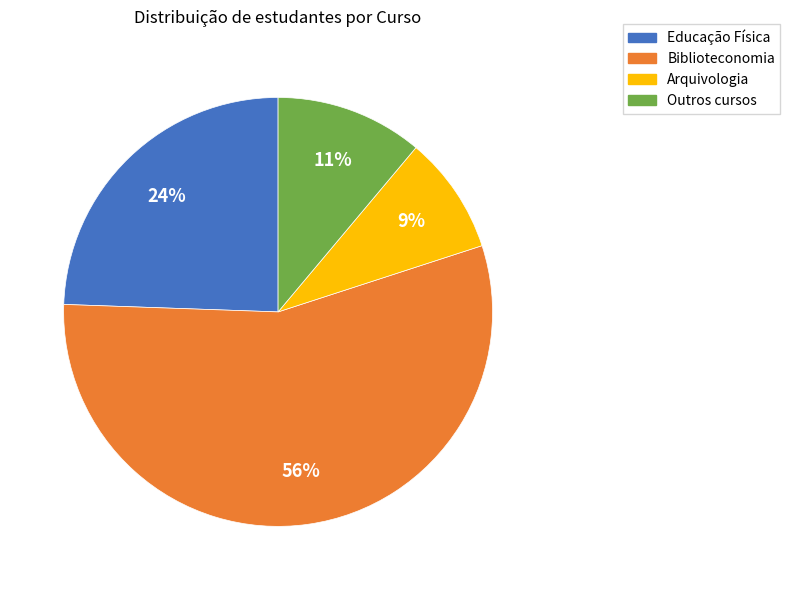

Is there any slice that represents more than half of the pie?

Yes